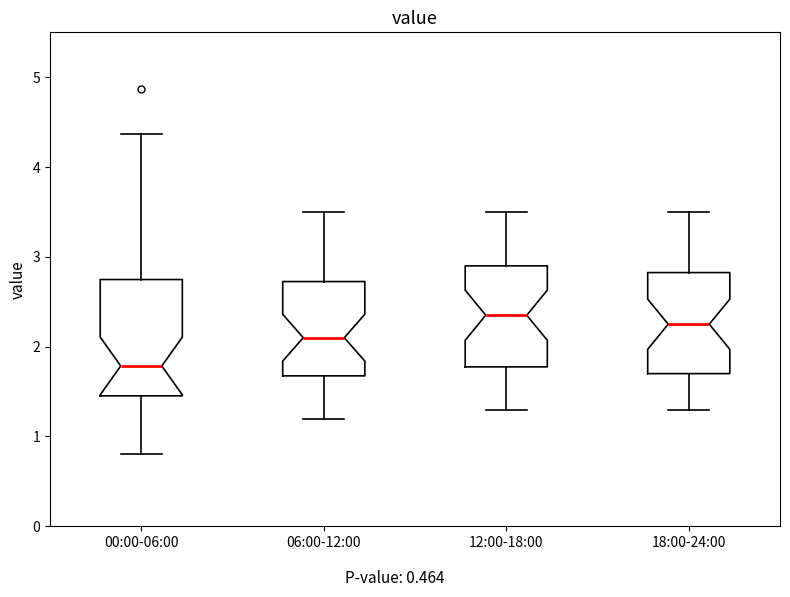

Where does the upper whisker of the box for 00:00-06:00 end on the y-axis? The values are not printed on the chart, so give them approximately, as read against the axis.

4.4